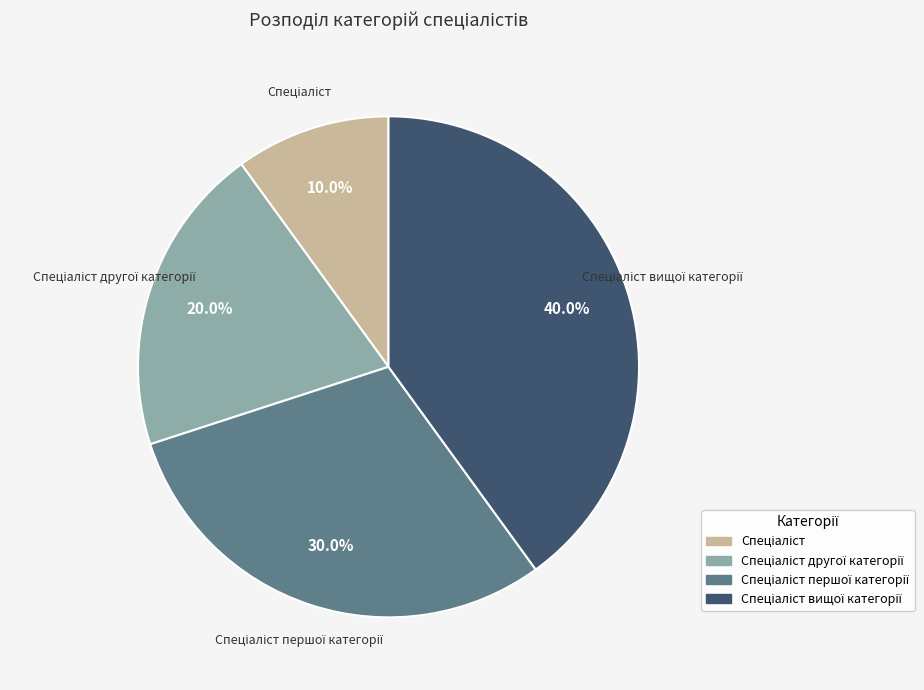

Does any single category account for the majority?

No